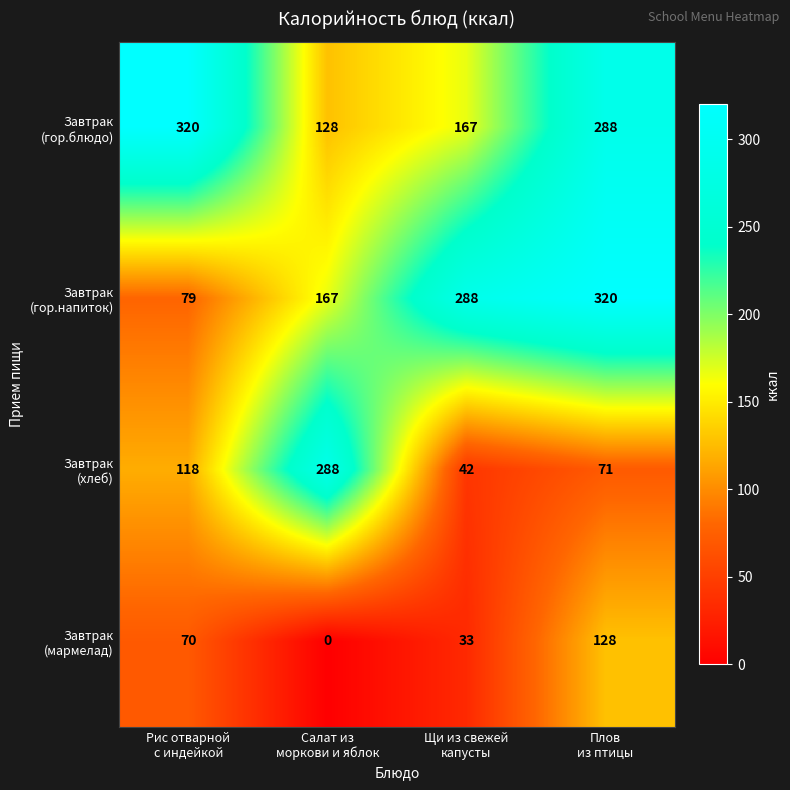

At how many categories does at least one series exceed 235?

4